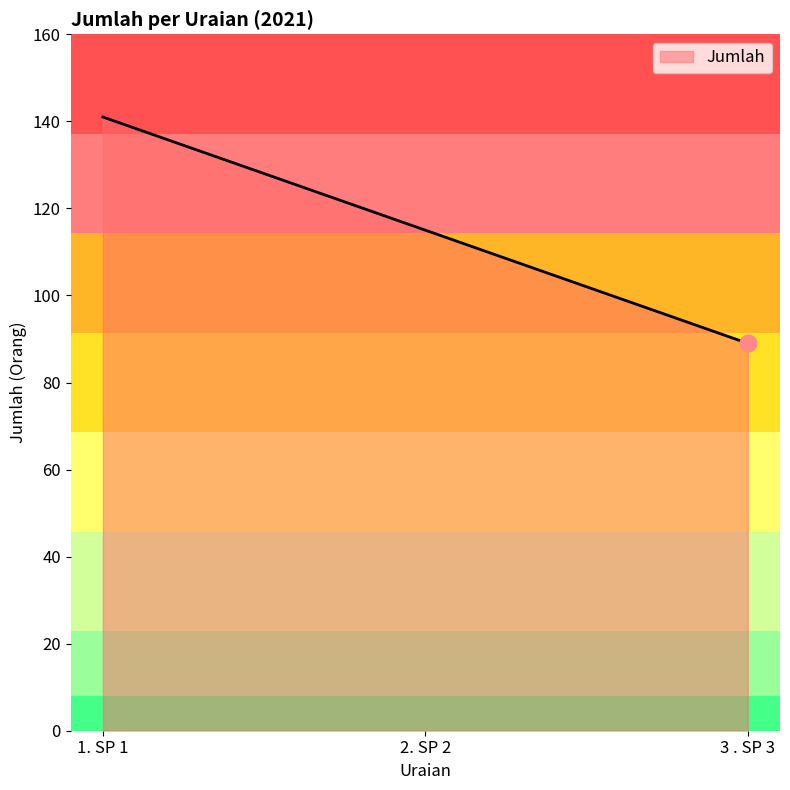

Which label corresponds to the smallest value in the chart?

3 . SP 3